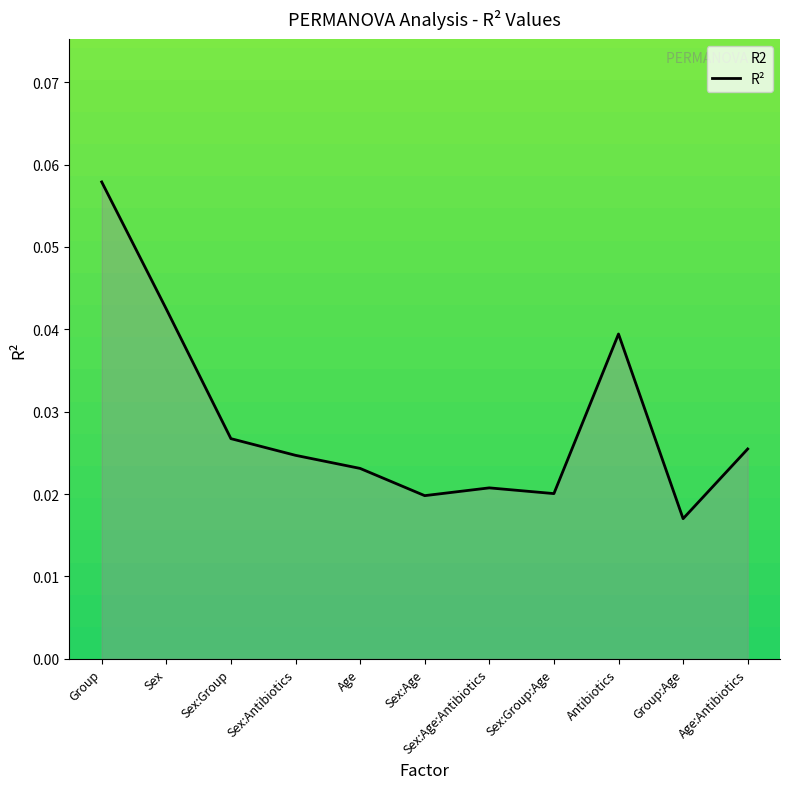

Reading left to right, what are all the values shown in this chart?

Group=0.1	Sex=0.0	Sex:Group=0.0	Sex:Antibiotics=0.0	Age=0.0	Sex:Age=0.0	Sex:Age:Antibiotics=0.0	Sex:Group:Age=0.0	Antibiotics=0.0	Group:Age=0.0	Age:Antibiotics=0.0